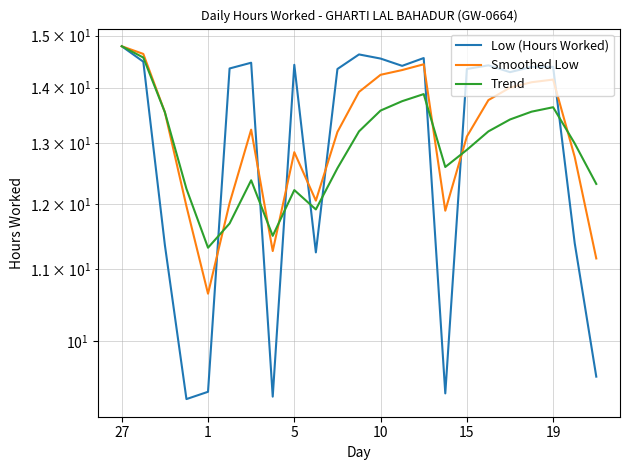

Reading left to right, extract all data points from this chart.

Low (Hours Worked): 14.8	14.5	11.4	9.3	9.3	14.4	14.5	9.3	14.4	11.2	14.3	14.6	14.6	14.4	14.6	9.3	14.3	14.4	14.3	14.4	14.4	11.4	9.5
Smoothed Low: 14.8	14.6	13.6	12.0	10.7	12.0	13.2	11.3	12.8	12.1	13.2	13.9	14.2	14.3	14.4	11.9	13.1	13.8	14.0	14.1	14.2	12.8	11.2
Trend: 14.8	14.6	13.6	12.2	11.3	11.7	12.4	11.5	12.2	11.9	12.6	13.2	13.6	13.8	13.9	12.6	12.9	13.2	13.4	13.6	13.6	13.0	12.3